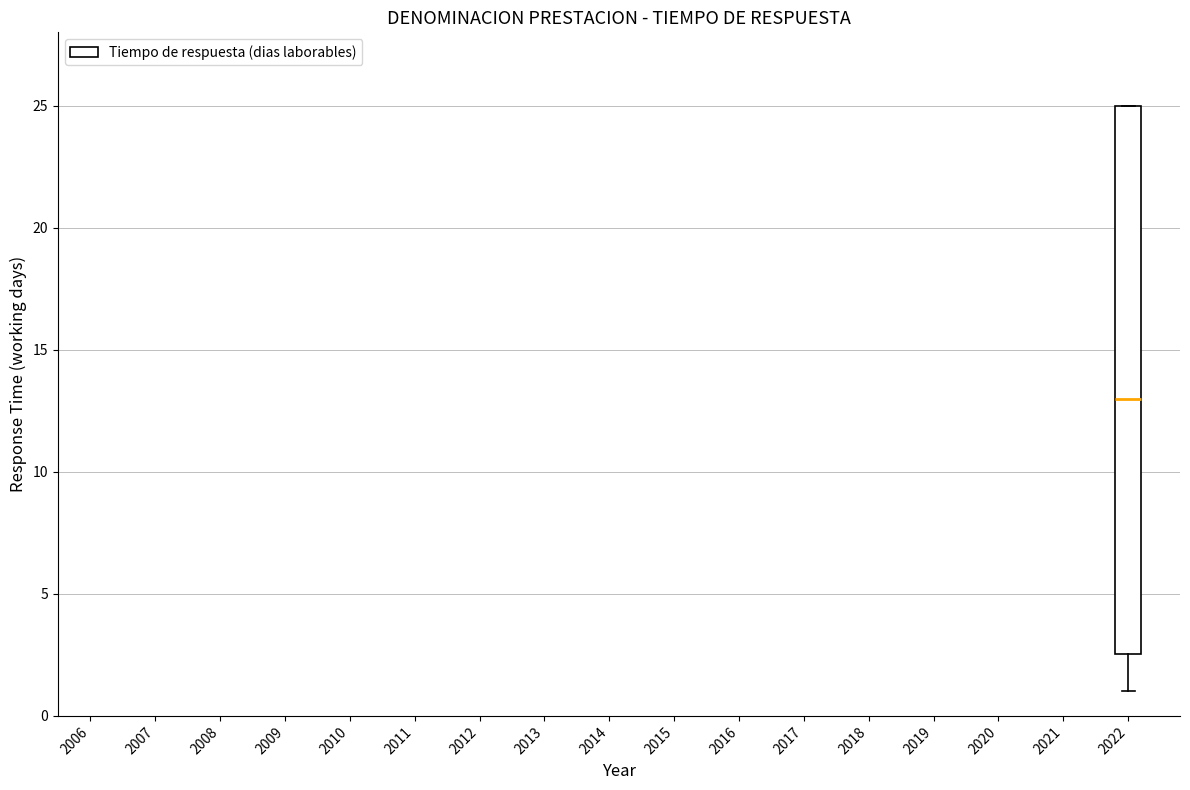

Where does the lower whisker of the box at x = 2022 end on the y-axis? The values are not printed on the chart, so give them approximately, as read against the axis.

1.0